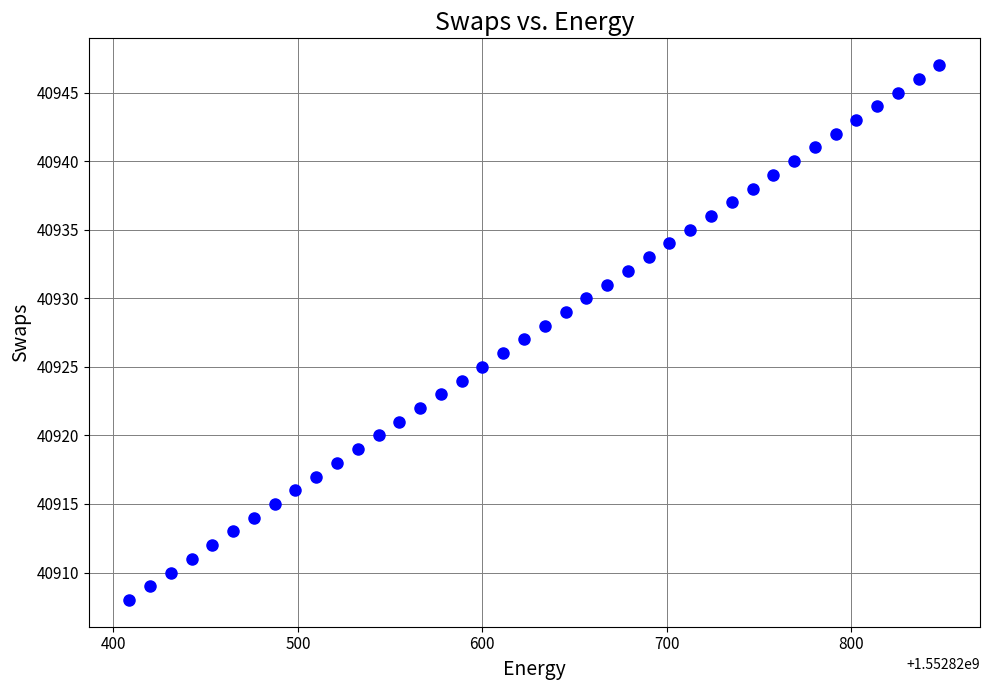

What is the range of Y values (max minus min)?

39